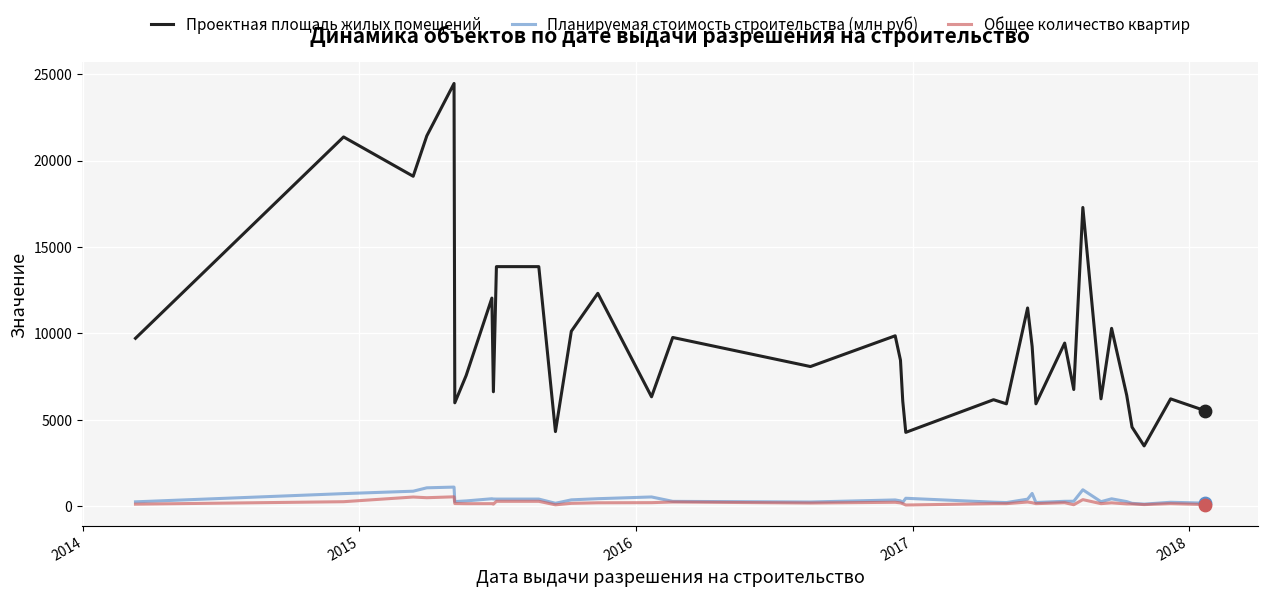

Which series has the widest spread of values?

Проектная площадь жилых помещений